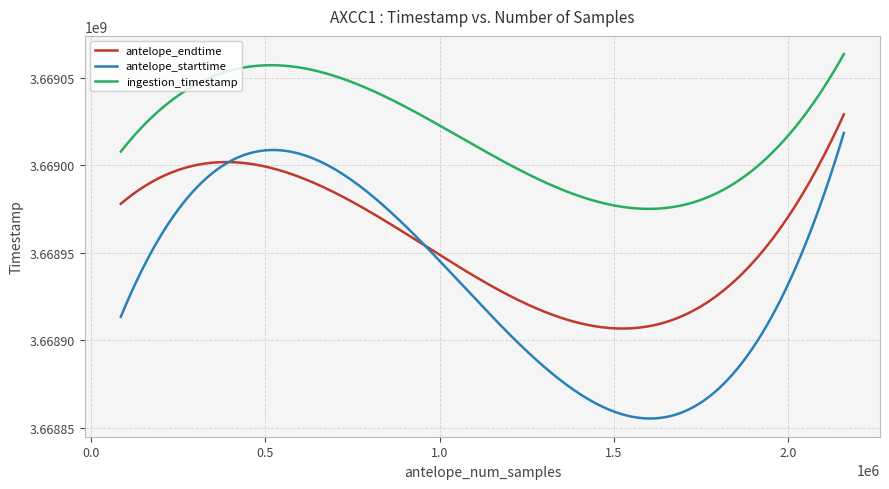

True or false: ingestion_timestamp and antelope_endtime intersect in this chart.

False